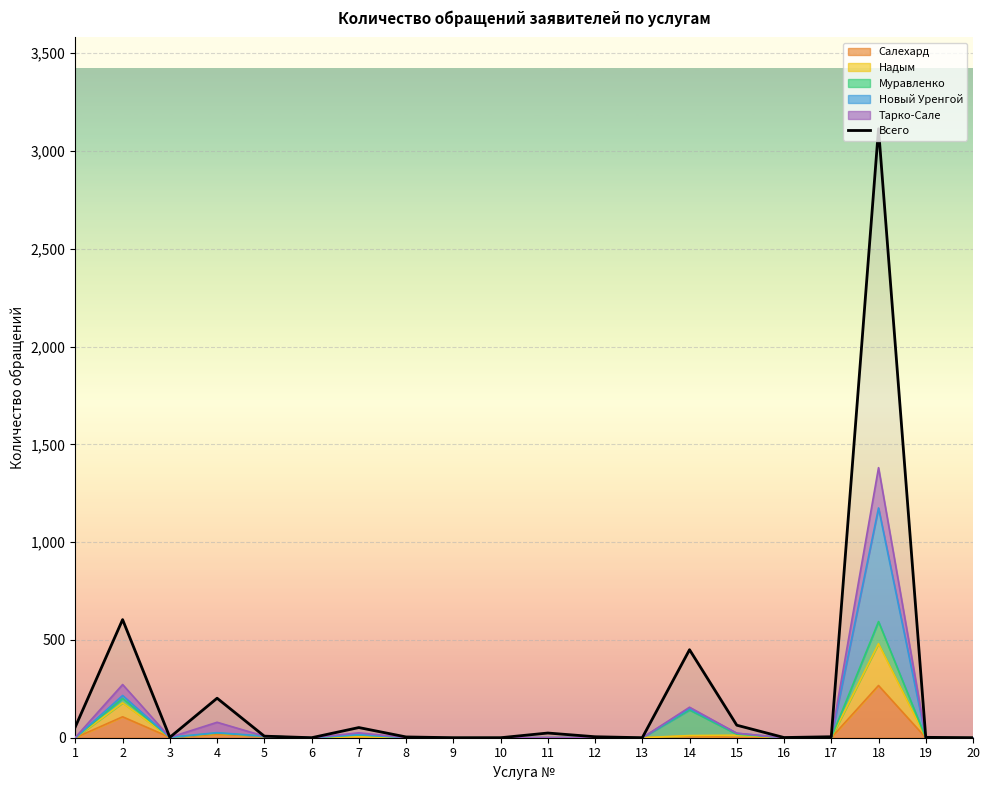

List the labels in order of value, smallest first.

6, 9, 10, 13, 20, 16, 3, 19, 8, 12, 17, 5, 11, 7, 1, 15, 4, 14, 2, 18